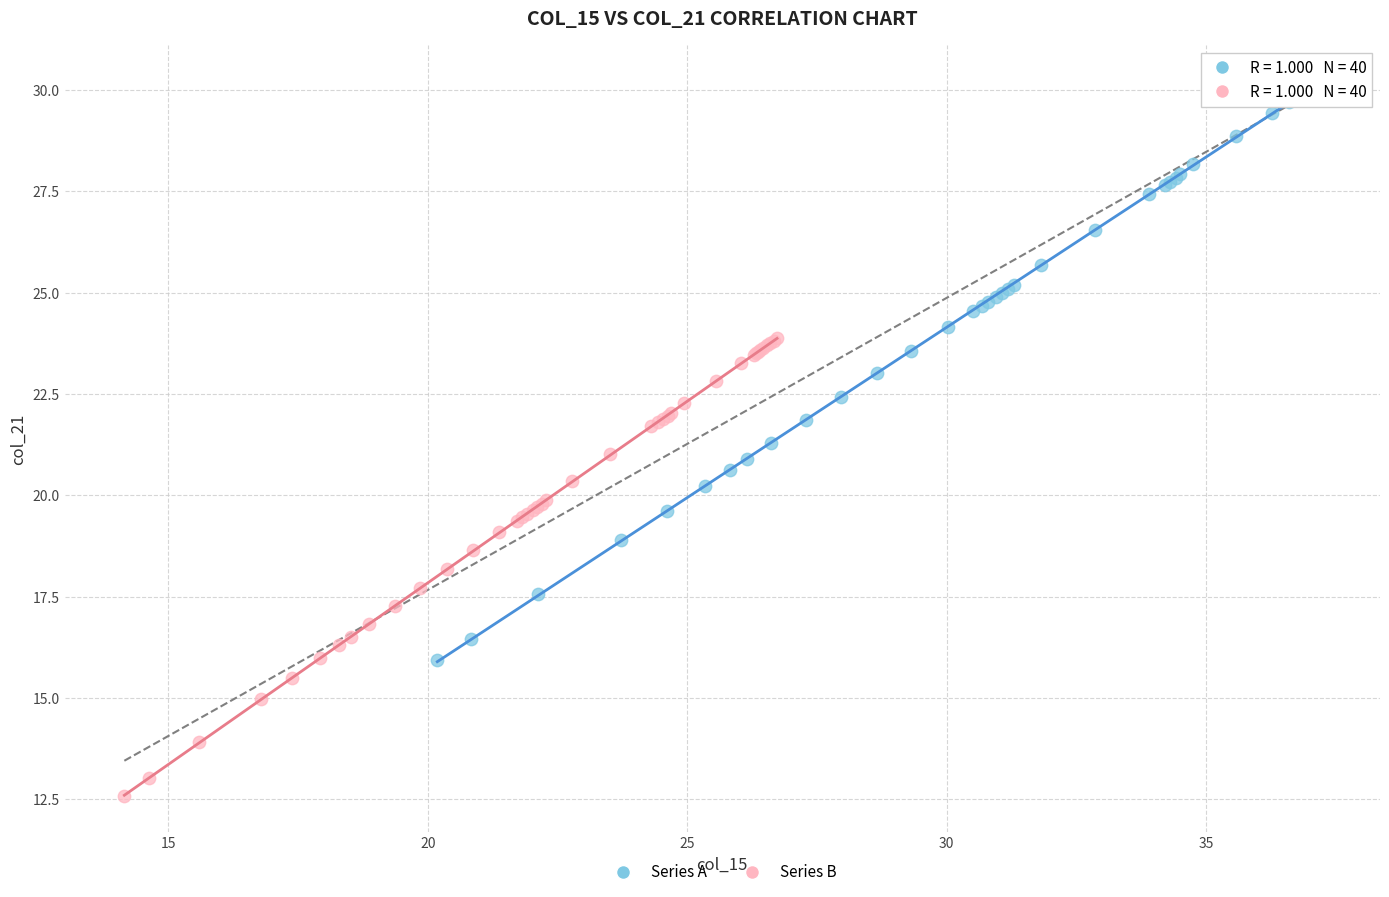

Which series has the widest spread of Y values?

Series A